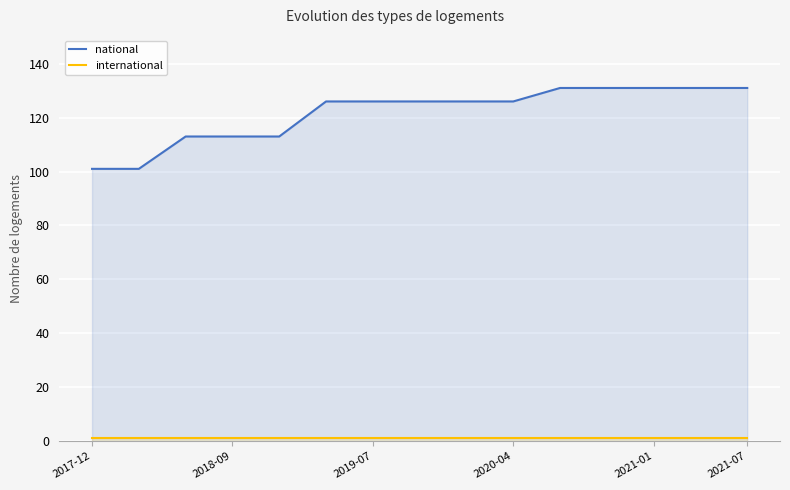

Which series has the widest spread of values?

national